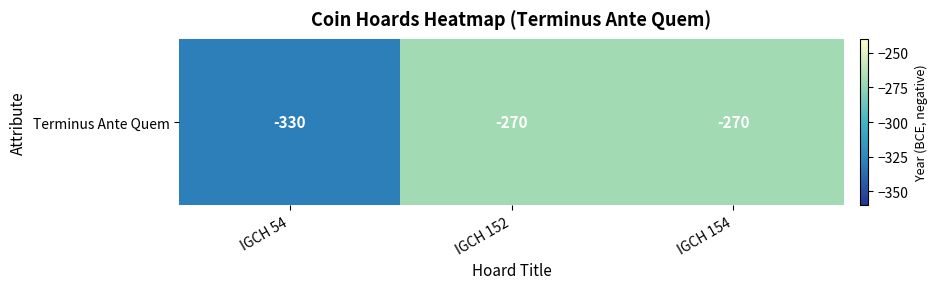

Which label corresponds to the smallest value in the chart?

IGCH 54